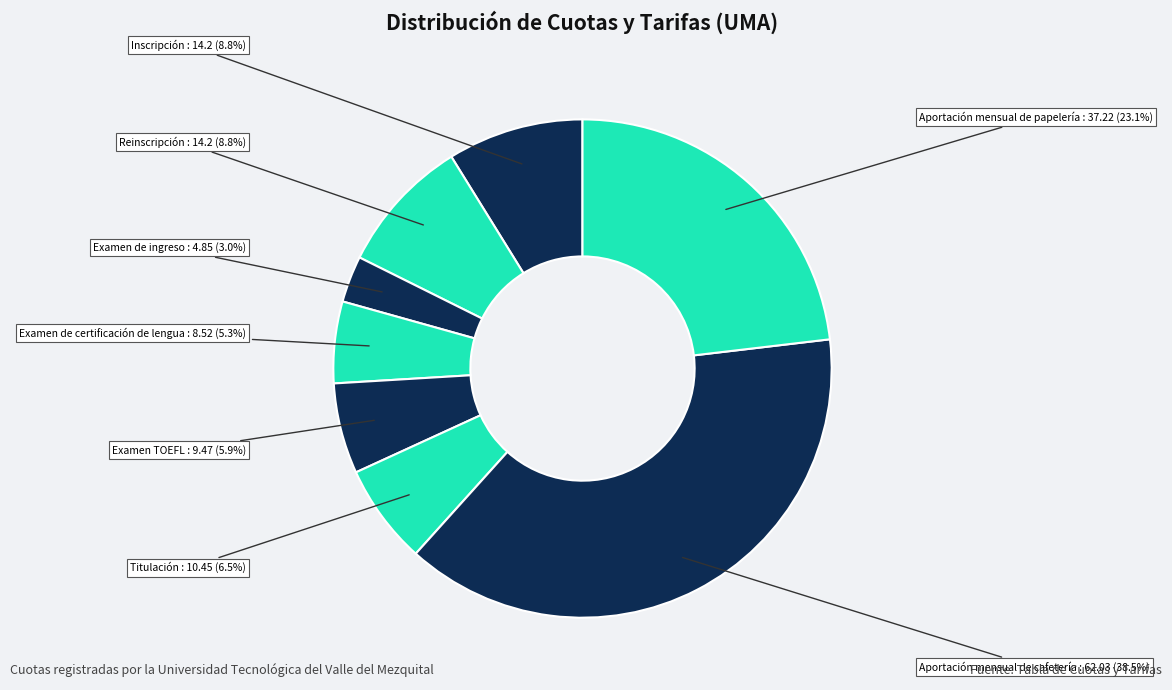

Count the number of slices in the pie.

8